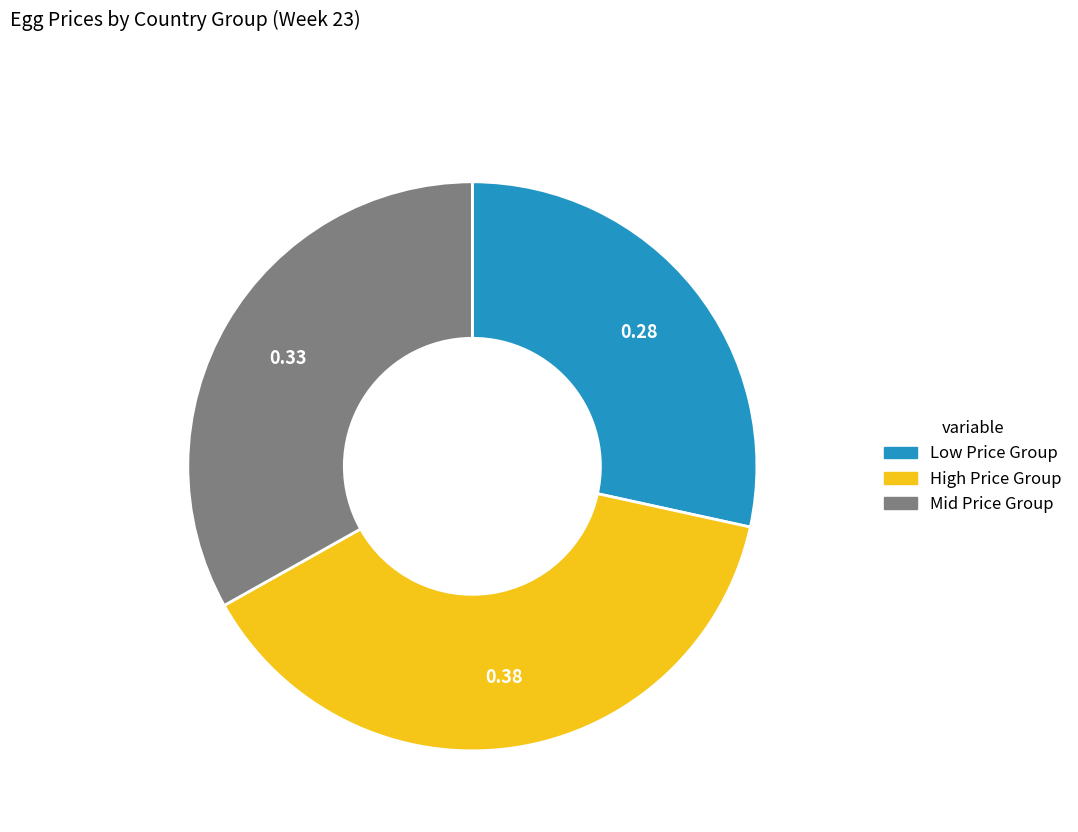

Does any single category account for the majority?

No